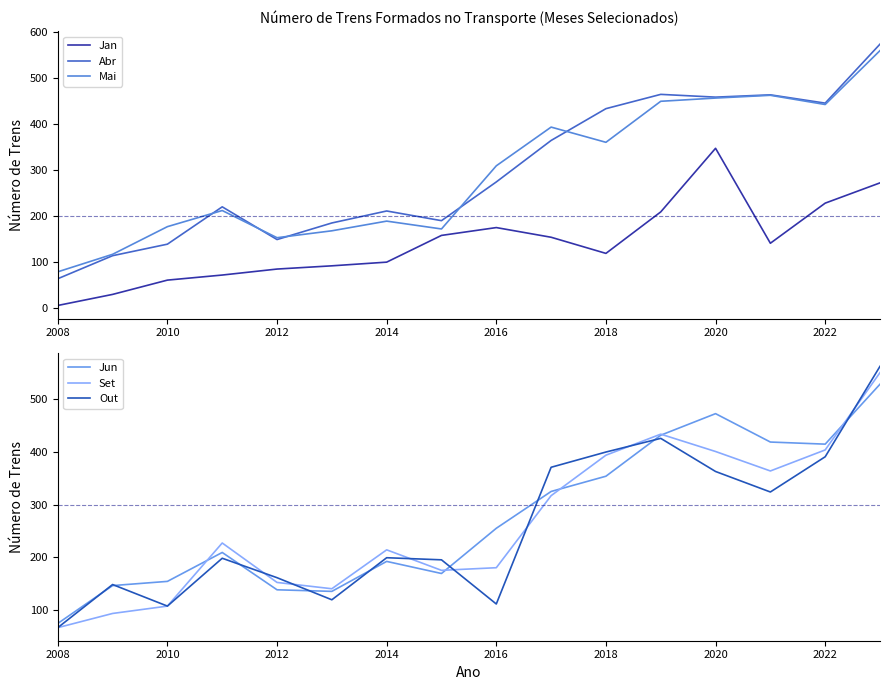

How many distinct data groups are displayed?

6